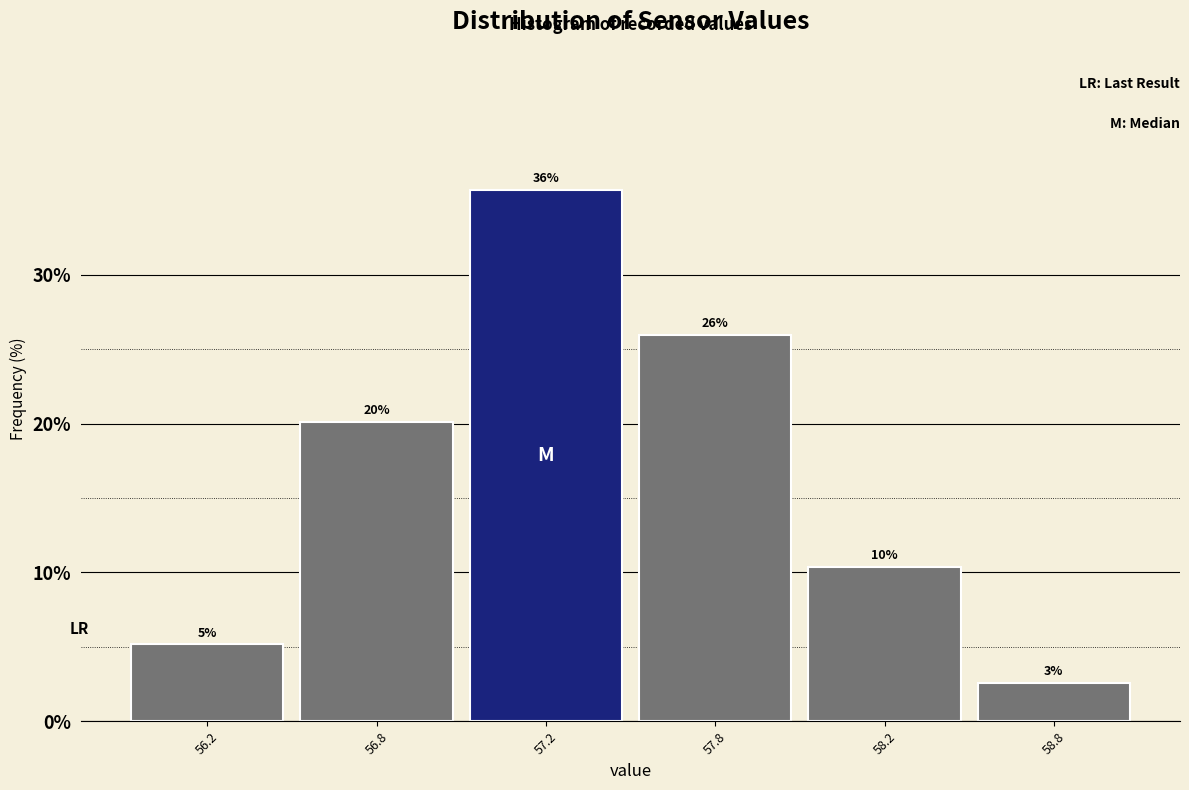

How many bars are there in total?

6